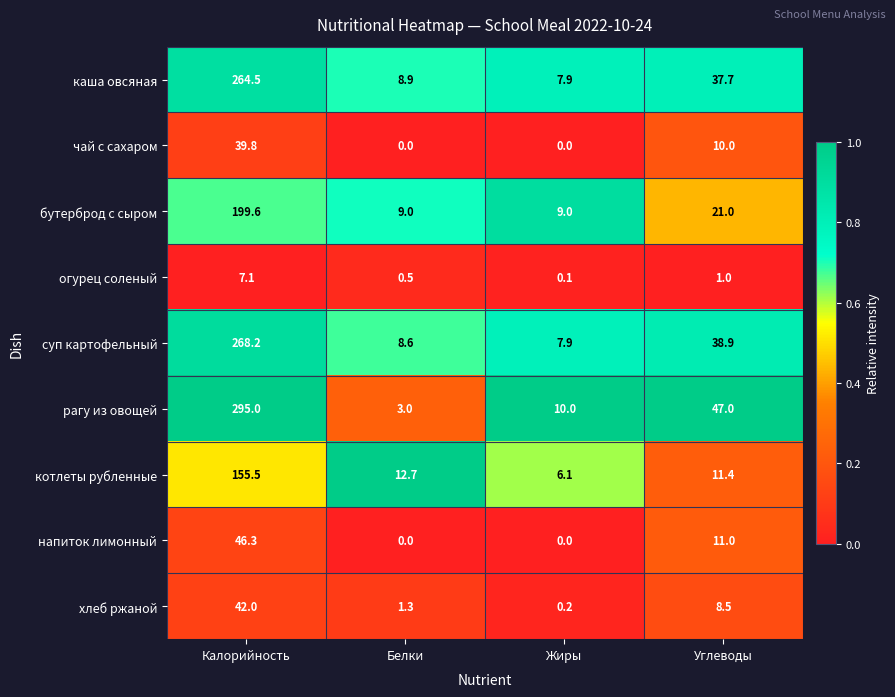

What is the maximum value shown in the chart?

295.0